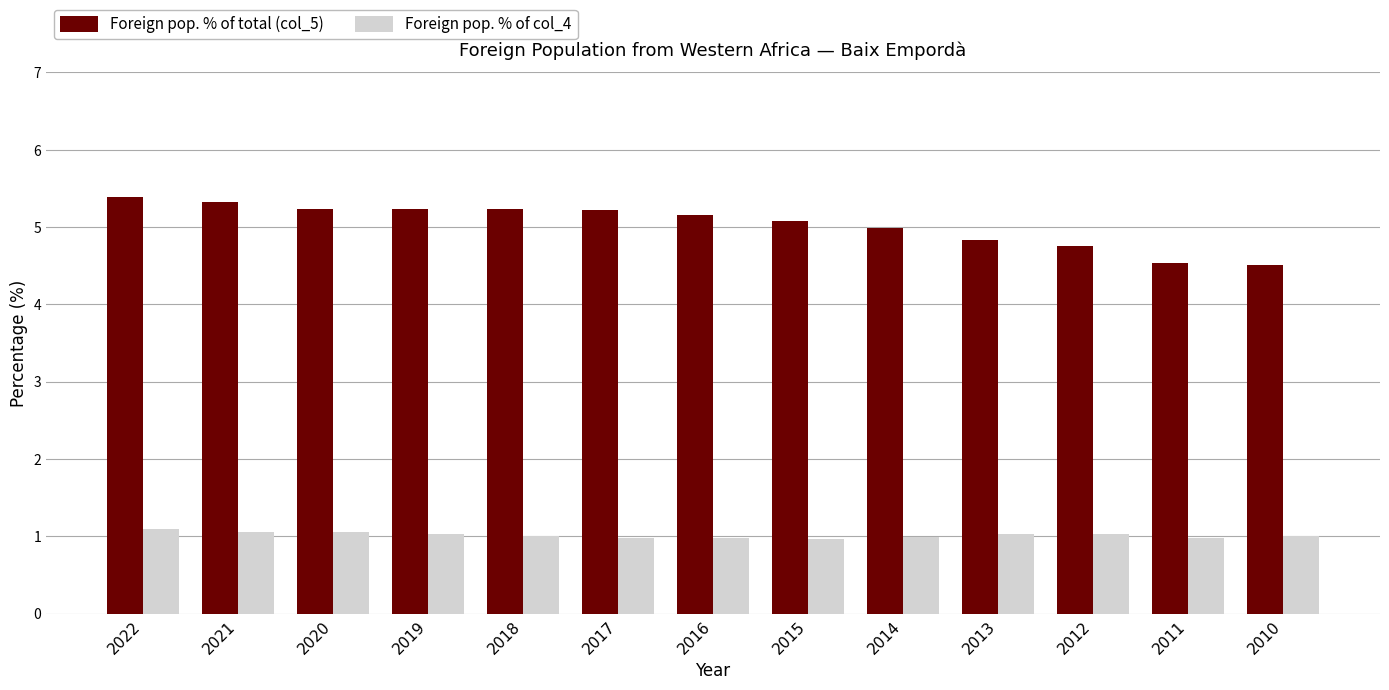

Are the bars horizontal?

No